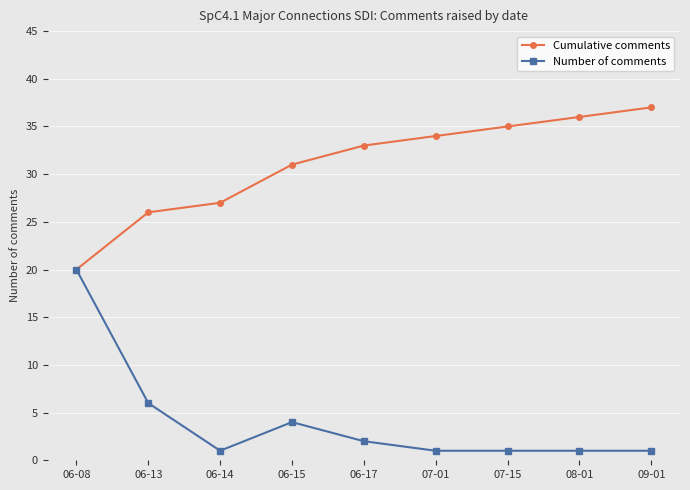

How many data points in Cumulative comments are less than 33?

4